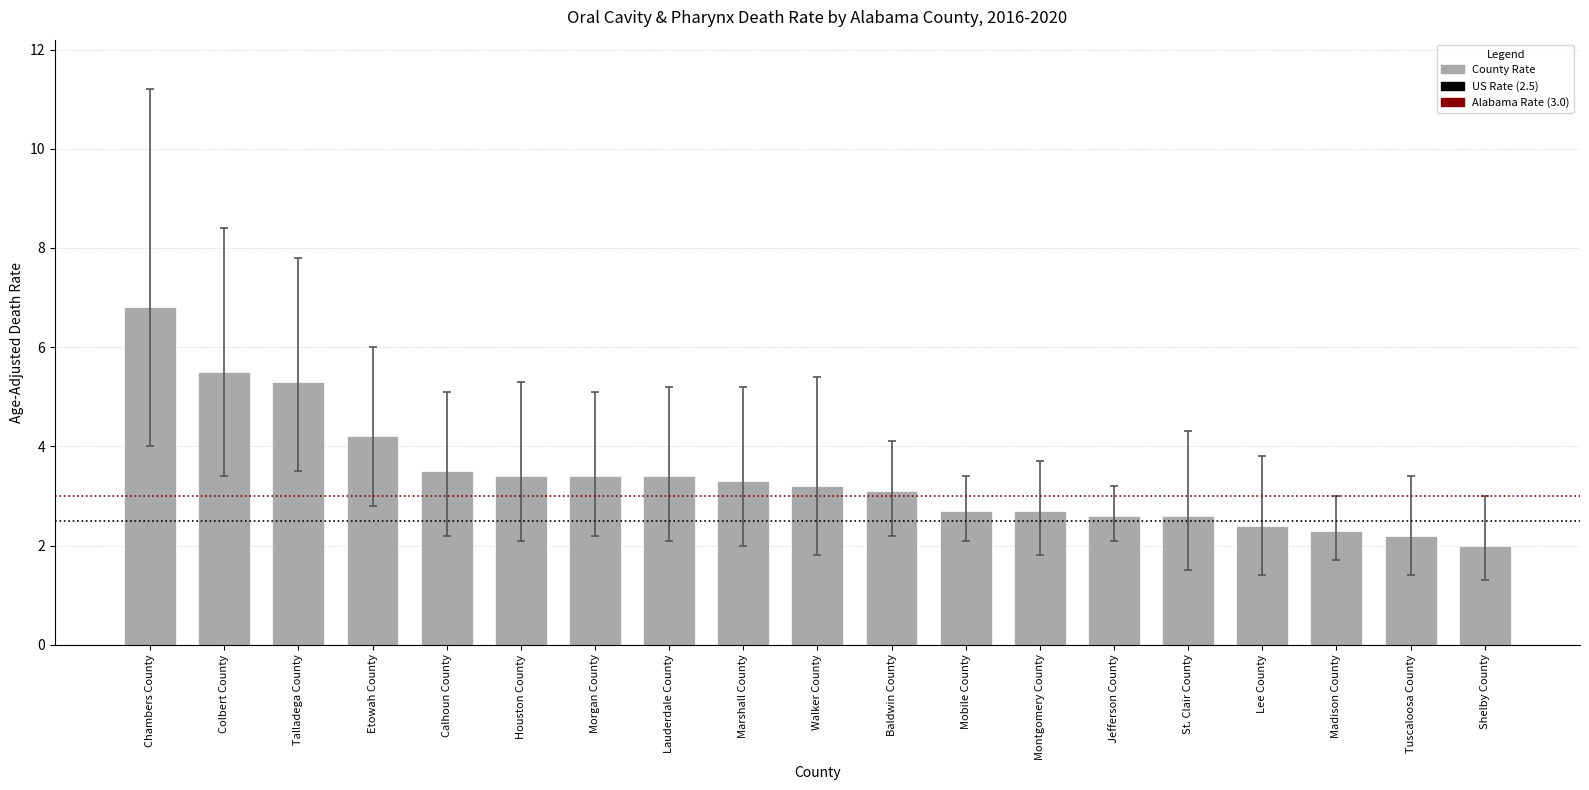

Reading left to right, transcribe all the data shown in this chart.

Chambers County=6.8	Colbert County=5.5	Talladega County=5.3	Etowah County=4.2	Calhoun County=3.5	Houston County=3.4	Morgan County=3.4	Lauderdale County=3.4	Marshall County=3.3	Walker County=3.2	Baldwin County=3.1	Mobile County=2.7	Montgomery County=2.7	Jefferson County=2.6	St. Clair County=2.6	Lee County=2.4	Madison County=2.3	Tuscaloosa County=2.2	Shelby County=2.0